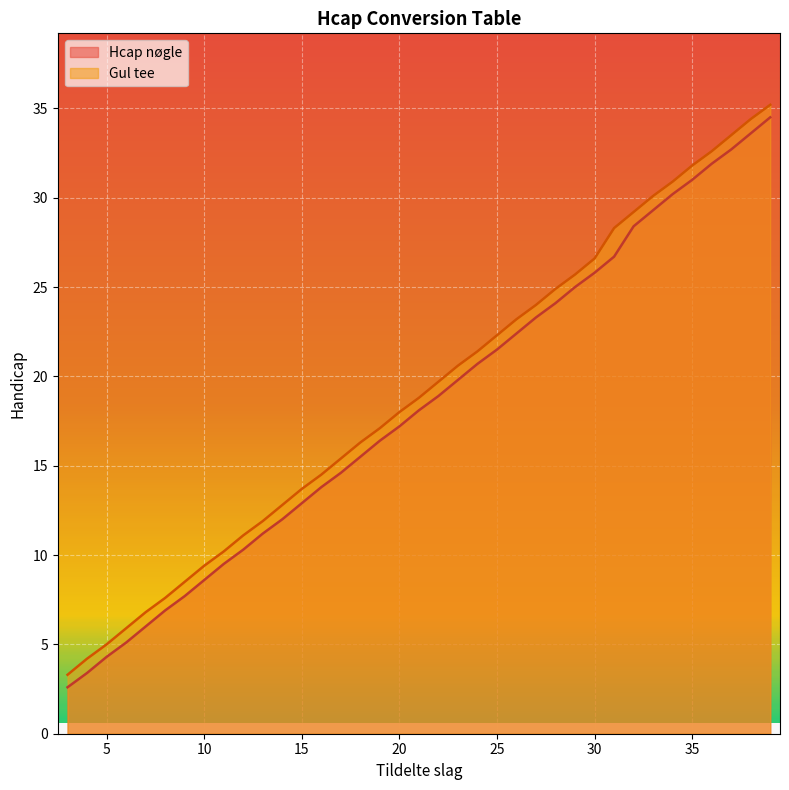

Does the chart display data point markers on the line(s)?

No